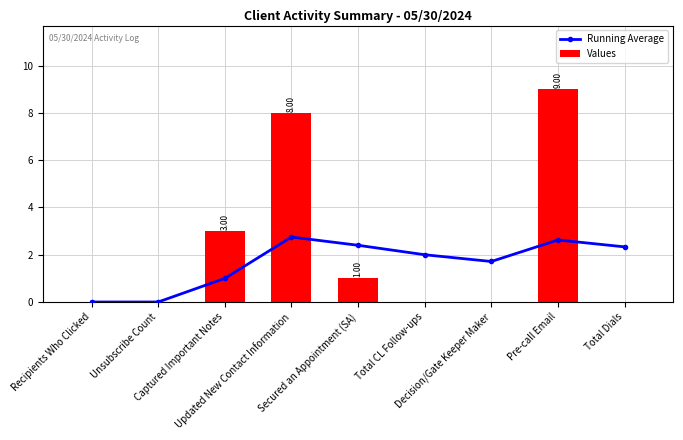

What is the label of the 5th bar from the left?

Secured an Appointment (SA)